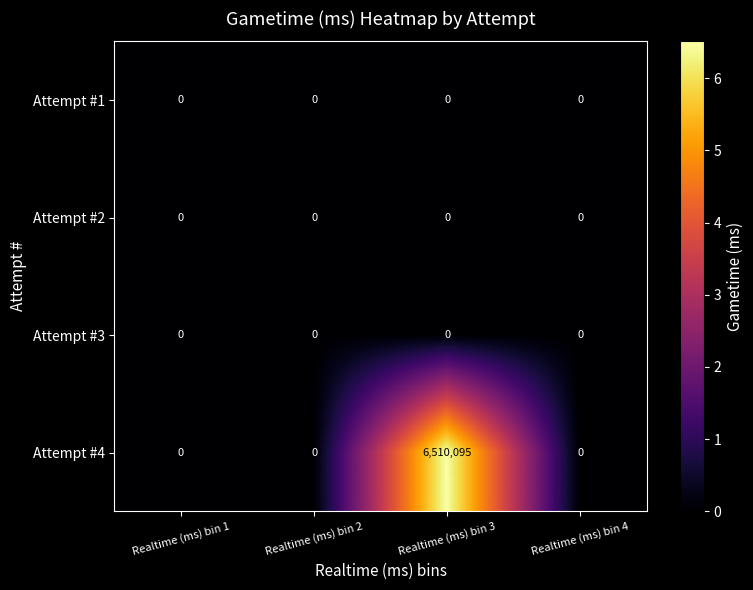

Reading right to left, extract all data points from this chart.

Attempt #1: 0	0	0	0
Attempt #2: 0	0	0	0
Attempt #3: 0	0	0	0
Attempt #4: 0	6510095	0	0